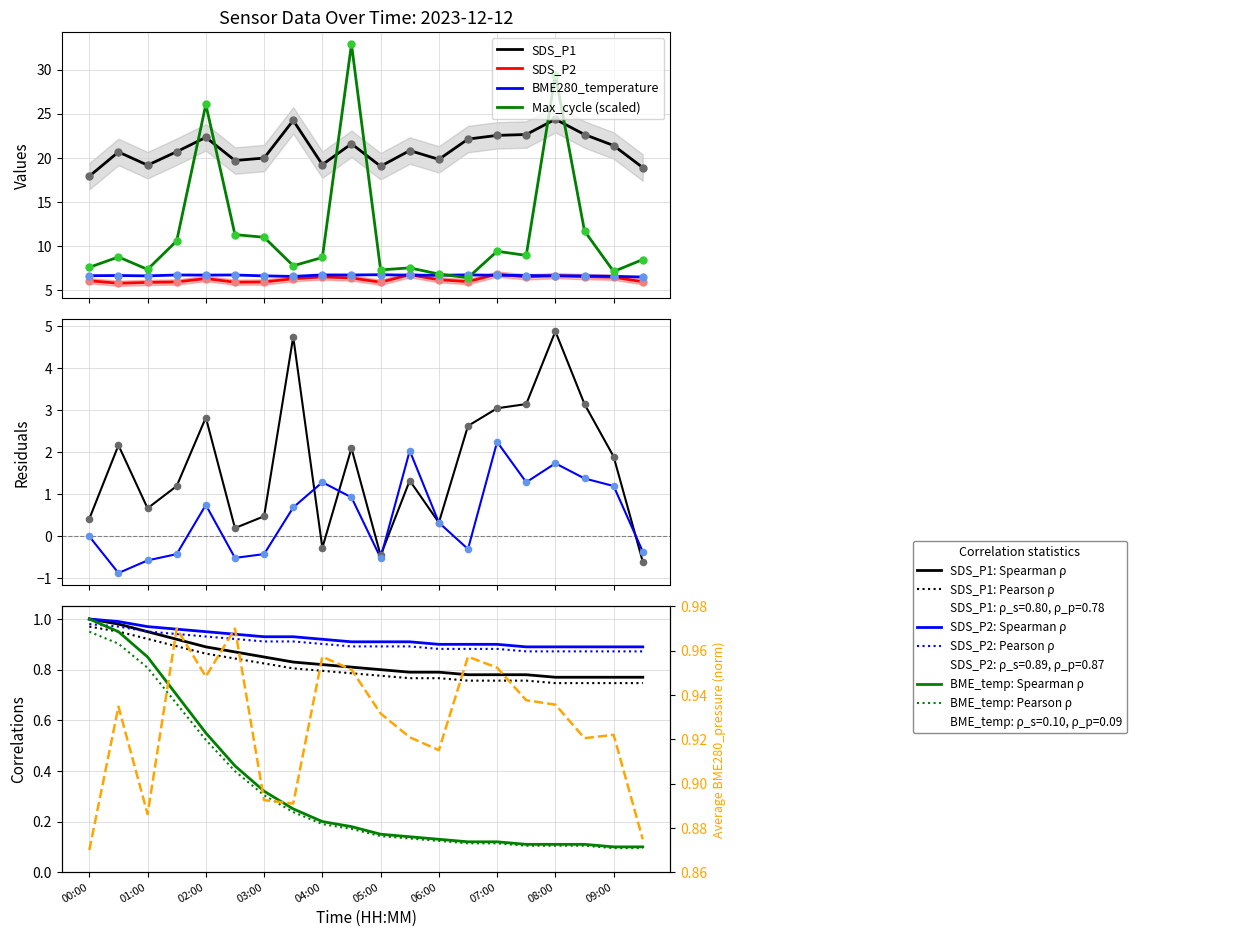

Which series has the largest total across all categories?

SDS_P1